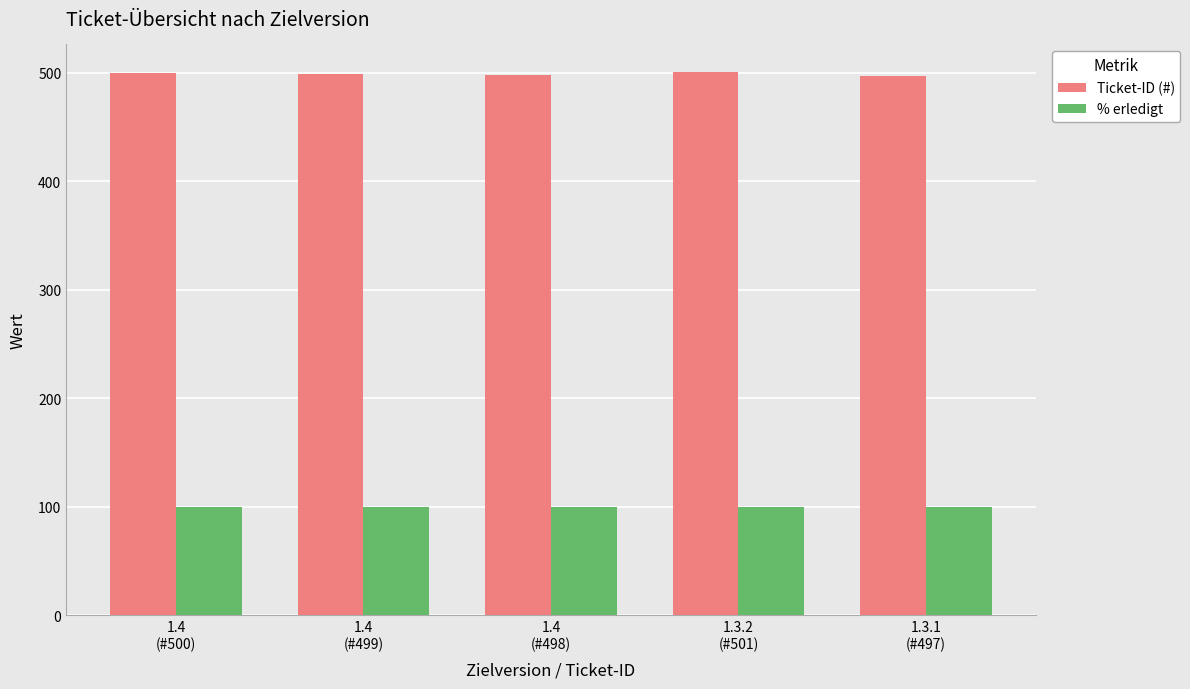

List the series in order of their overall mean, highest first.

Ticket-ID (#), % erledigt